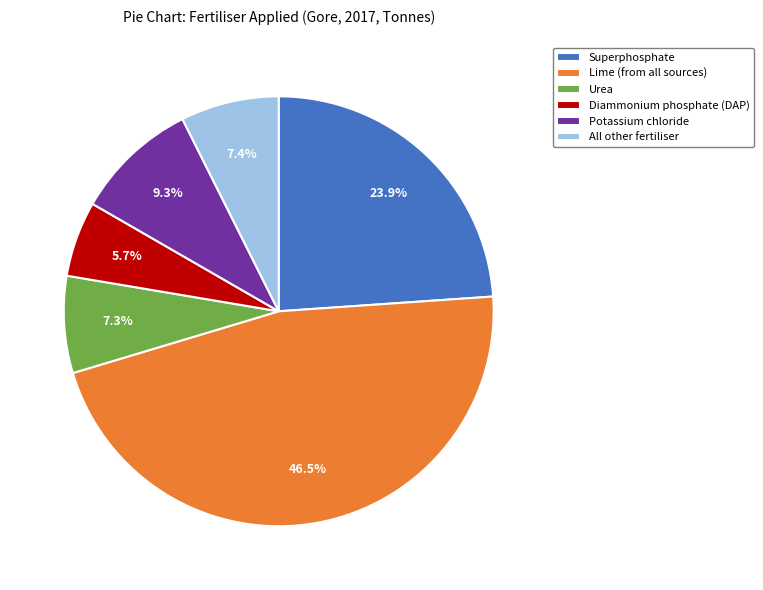

What is the largest slice in the pie chart?

Lime (from all sources)